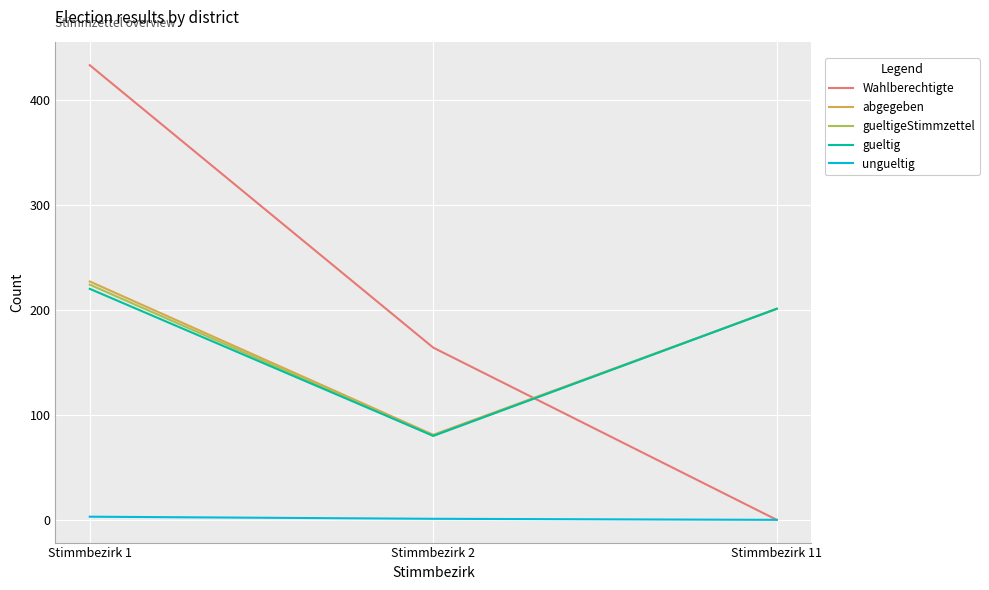

What is the greatest value displayed?

433